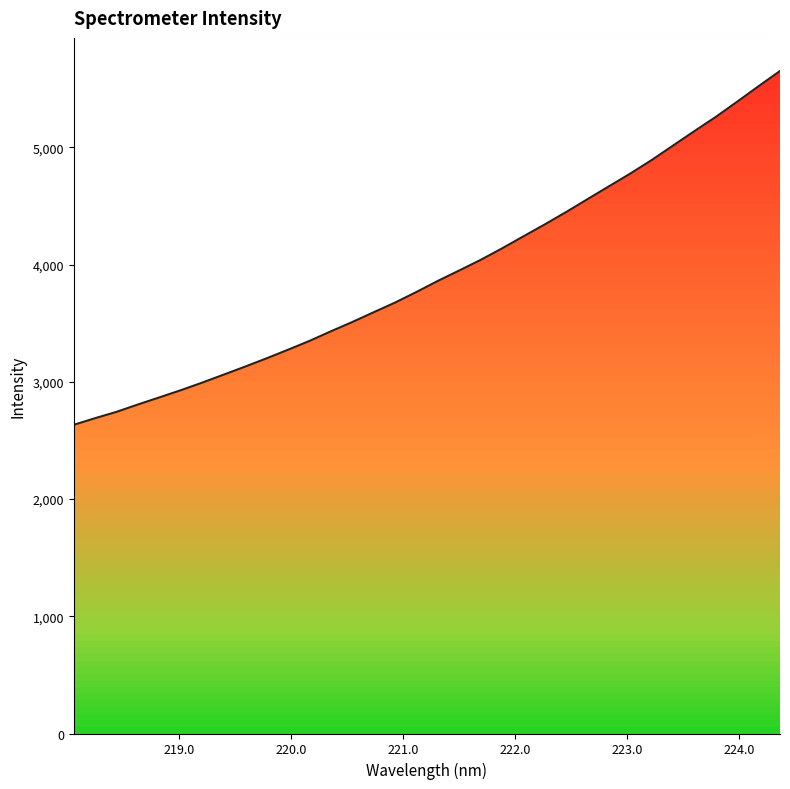

How many lines are shown in the chart?

1